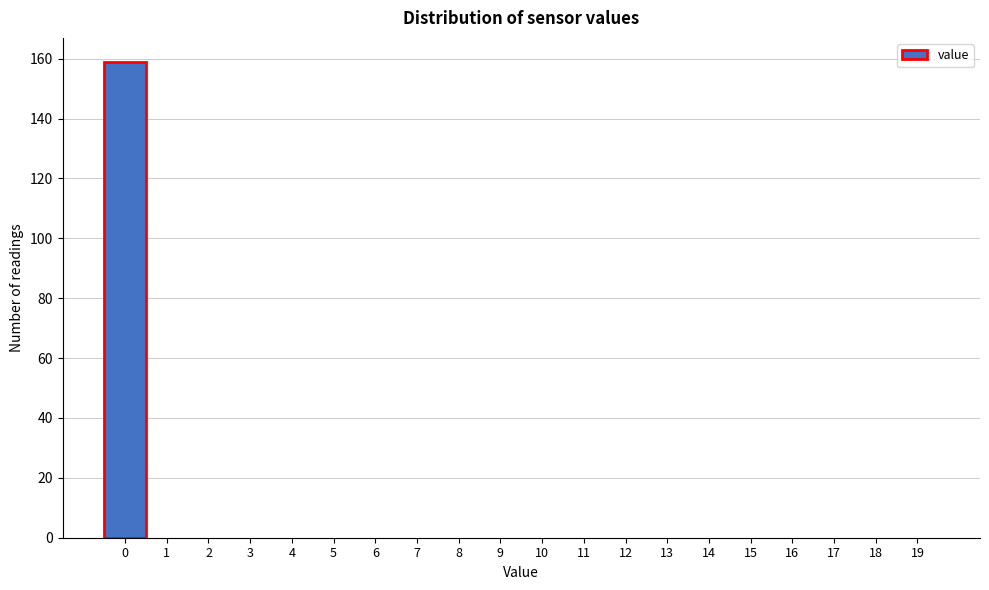

Reading left to right, transcribe this chart: for each bar, give the range it covers on the x-axis and its height. The values are not printed on the chart, so give them approximately, as read against the axis.

-0.5 to 0.5: 160
0.5 to 1.5: 0
1.5 to 2.5: 0
2.5 to 3.5: 0
3.5 to 4.5: 0
4.5 to 5.5: 0
5.5 to 6.5: 0
6.5 to 7.5: 0
7.5 to 8.5: 0
8.5 to 9.5: 0
9.5 to 10.5: 0
10.5 to 11.5: 0
11.5 to 12.5: 0
12.5 to 13.5: 0
13.5 to 14.5: 0
14.5 to 15.5: 0
15.5 to 16.5: 0
16.5 to 17.5: 0
17.5 to 18.5: 0
18.5 to 19.5: 0